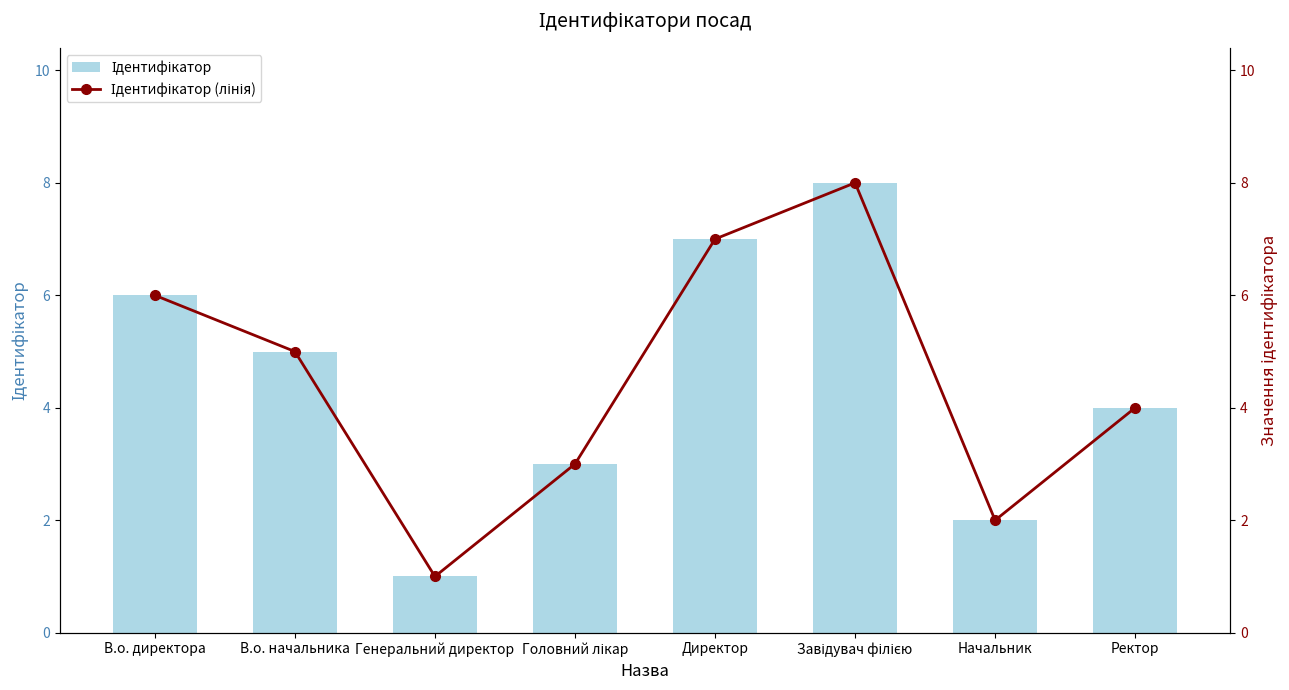

Between Головний лікар and Завідувач філією, which is larger?

Завідувач філією